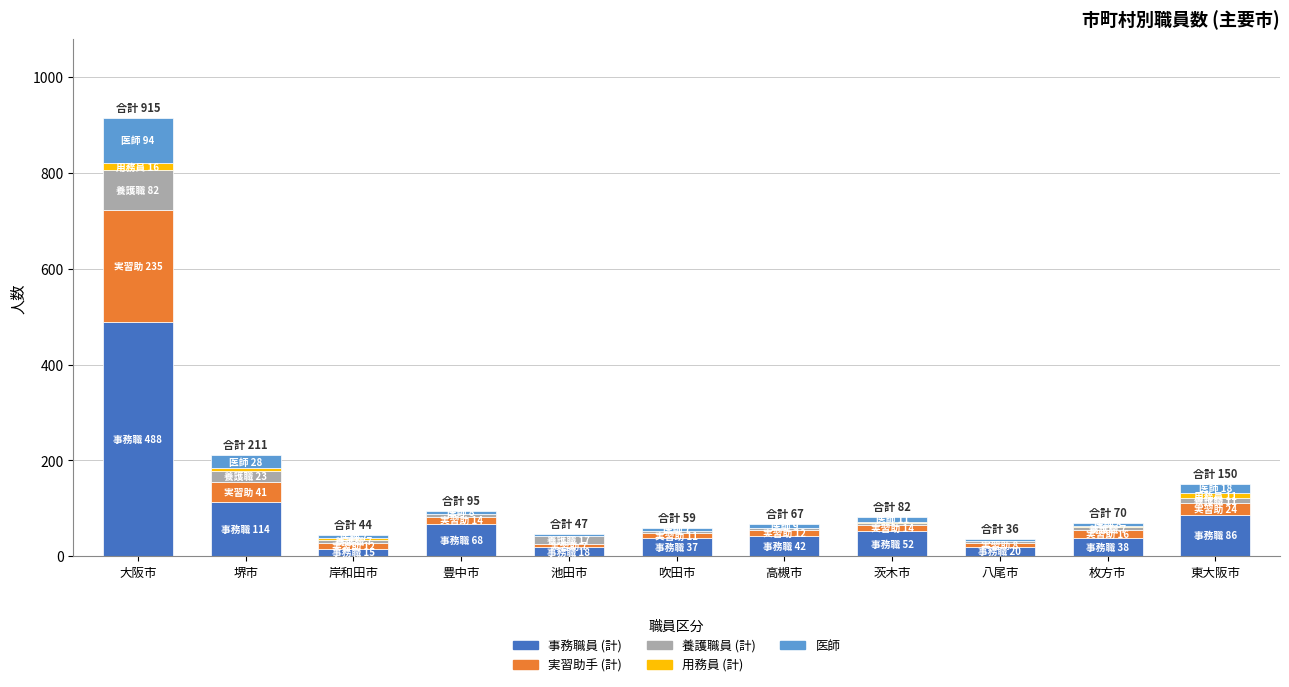

At which category is the sum across all series the highest?

大阪市